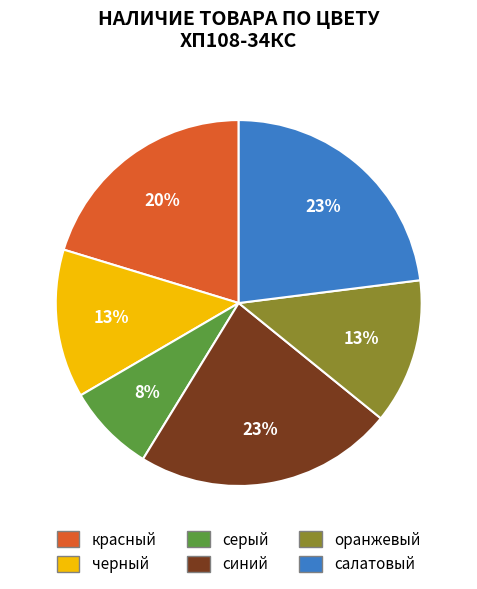

Count the number of slices in the pie.

6